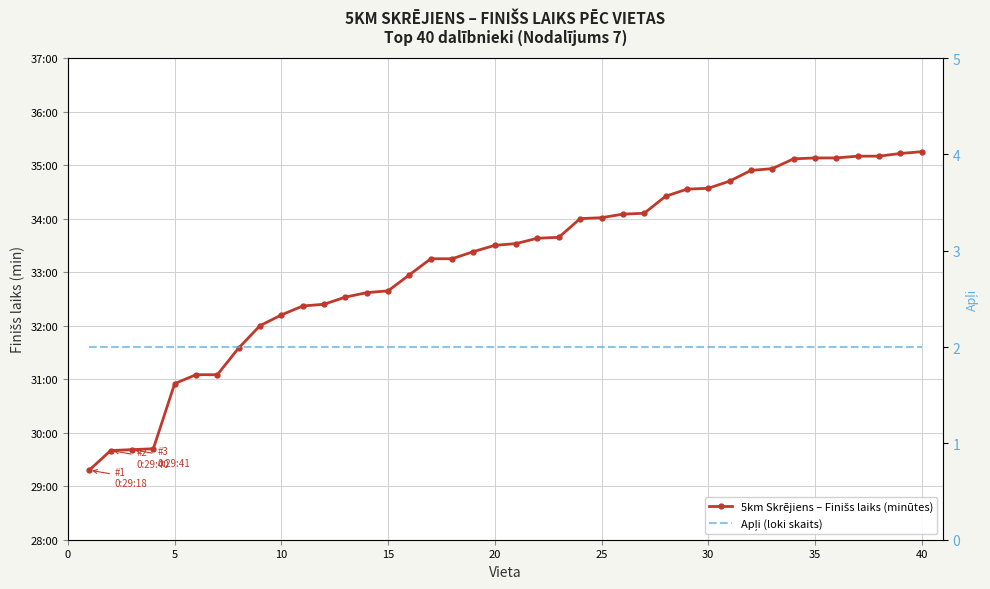

Reading left to right, transcribe all the data shown in this chart.

5km Skrējiens – Finišs laiks (minūtes): 29.3	29.7	29.7	29.7	30.9	31.1	31.1	31.6	32.0	32.2	32.4	32.4	32.5	32.6	32.6	33.0	33.2	33.2	33.4	33.5	33.5	33.6	33.6	34.0	34.0	34.1	34.1	34.4	34.5	34.6	34.7	34.9	34.9	35.1	35.1	35.1	35.2	35.2	35.2	35.2
Apļi (loki skaits): 2.0	2.0	2.0	2.0	2.0	2.0	2.0	2.0	2.0	2.0	2.0	2.0	2.0	2.0	2.0	2.0	2.0	2.0	2.0	2.0	2.0	2.0	2.0	2.0	2.0	2.0	2.0	2.0	2.0	2.0	2.0	2.0	2.0	2.0	2.0	2.0	2.0	2.0	2.0	2.0